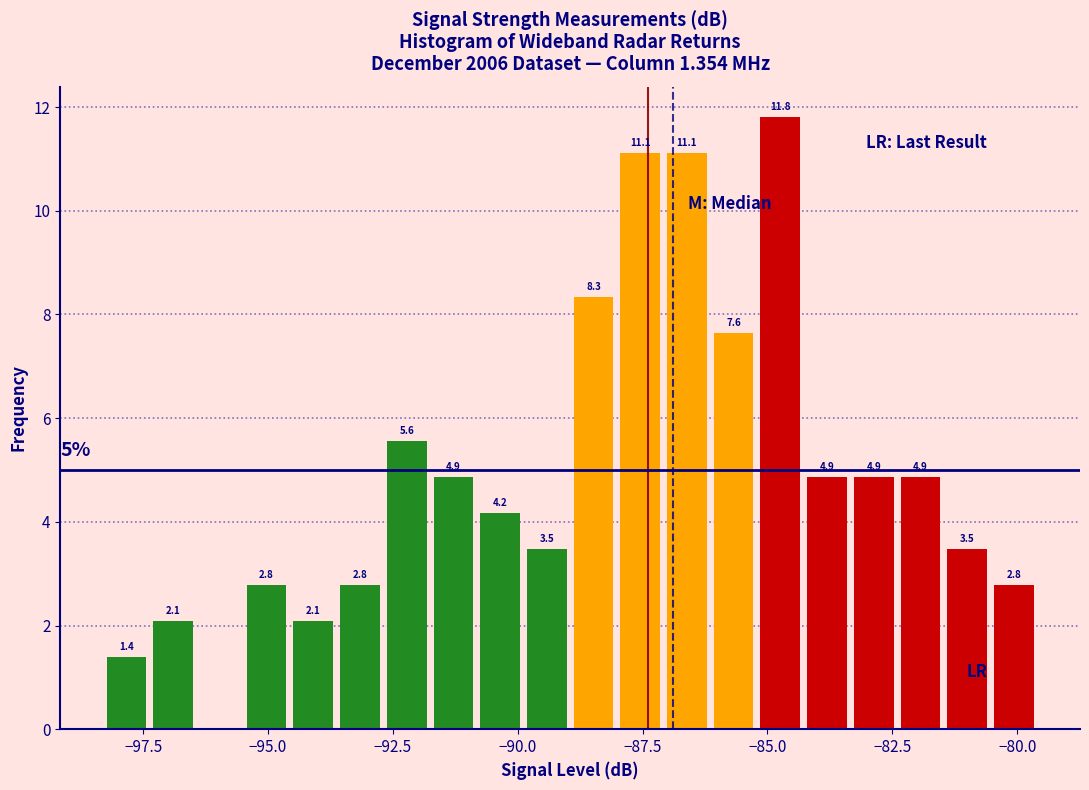

Read against the x-axis, roughly where is the centre of the tallest bar?

-84.5